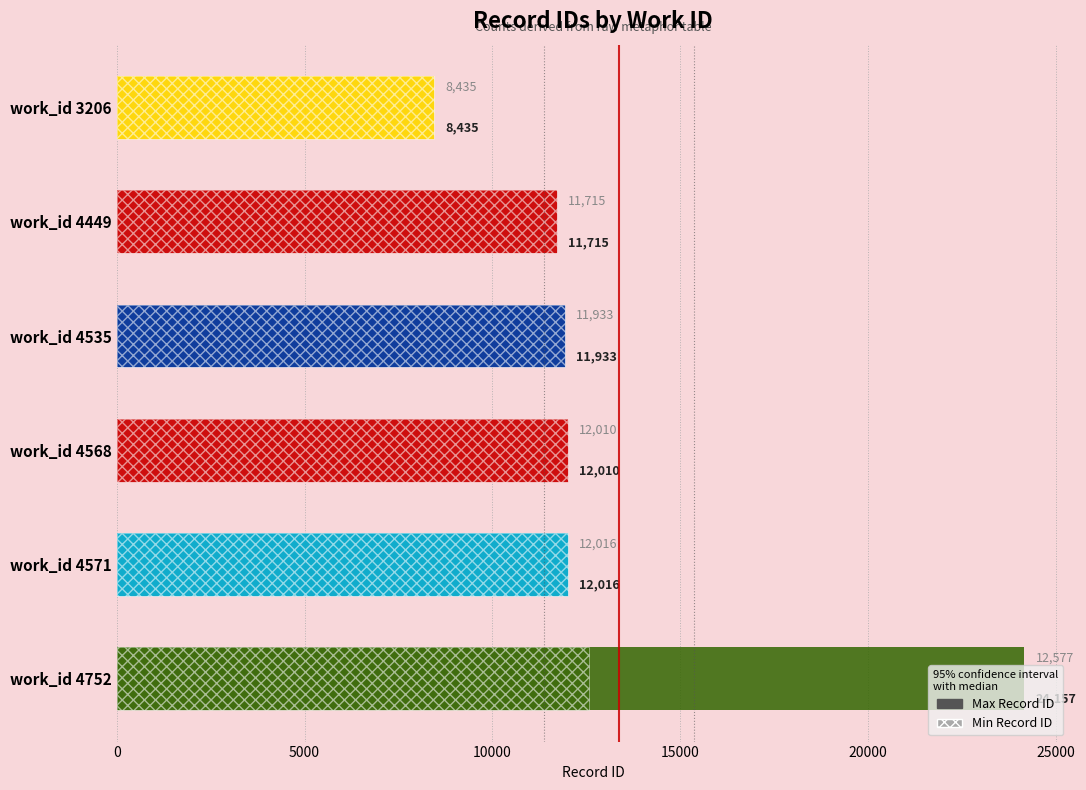

Does the chart contain any negative values?

No